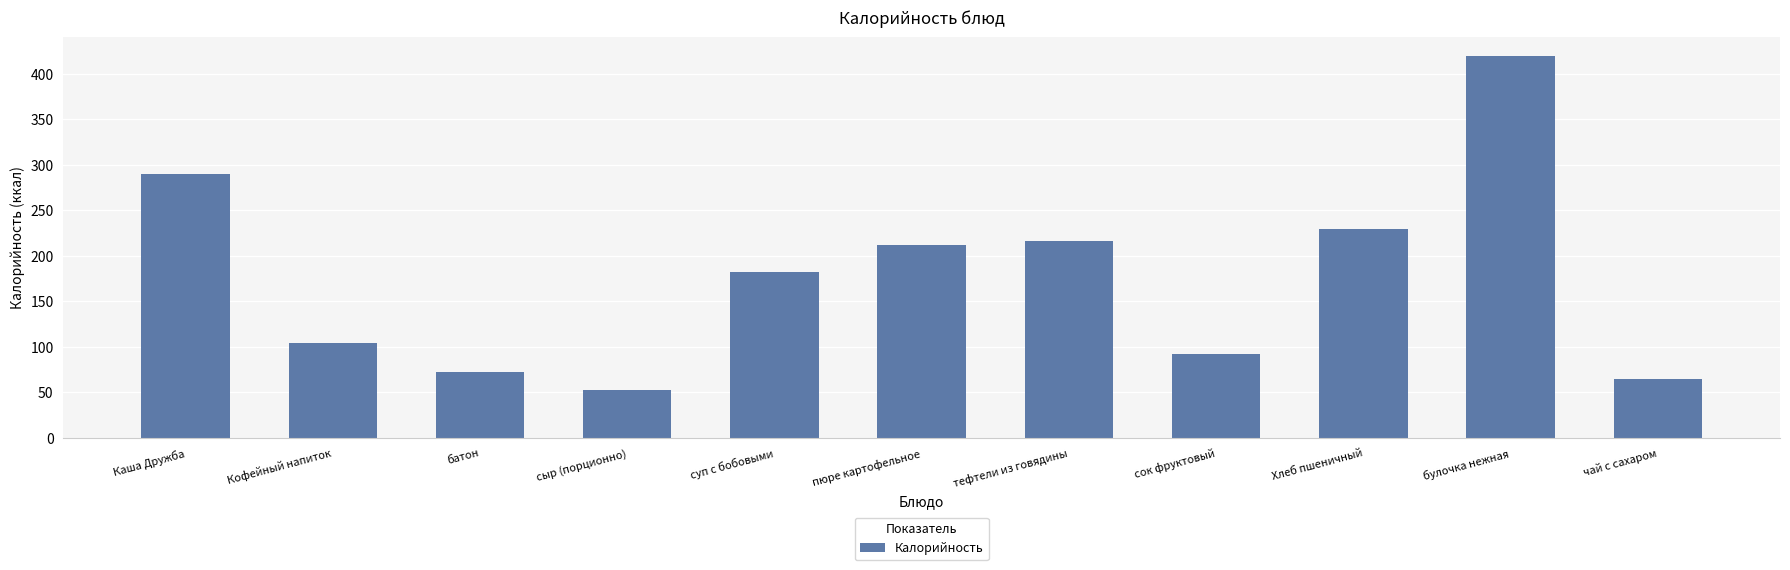

Reading left to right, list all the values displayed in this chart.

Каша Дружба=290.0	Кофейный напиток=104.0	батон=73.0	сыр (порционно)=53.0	суп с бобовыми=182.3	пюре картофельное=212.4	тефтели из говядины=216.0	сок фруктовый=92.0	Хлеб пшеничный=230.0	булочка нежная=419.2	чай с сахаром=65.0